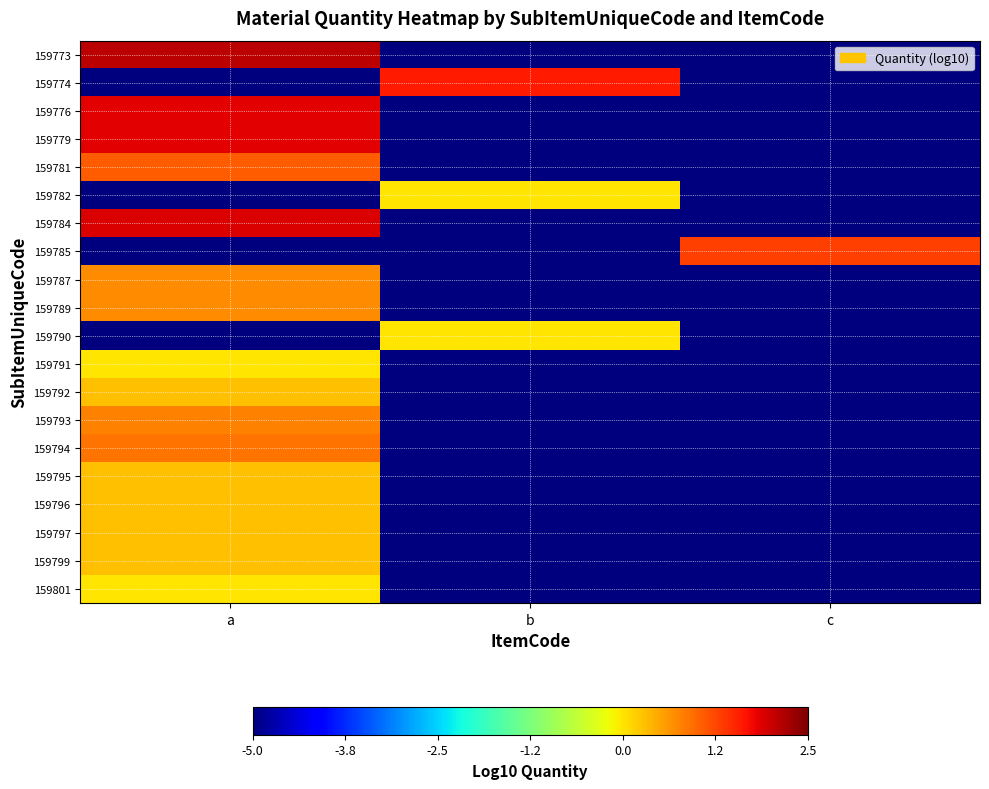

Which category has the highest value across all series?

a